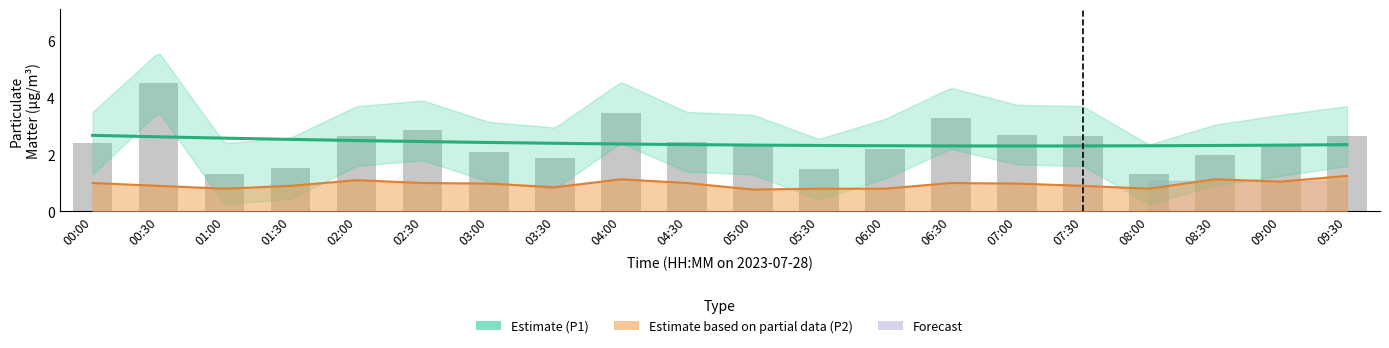

Rank the series by their average value, from highest to lowest.

P1, P2